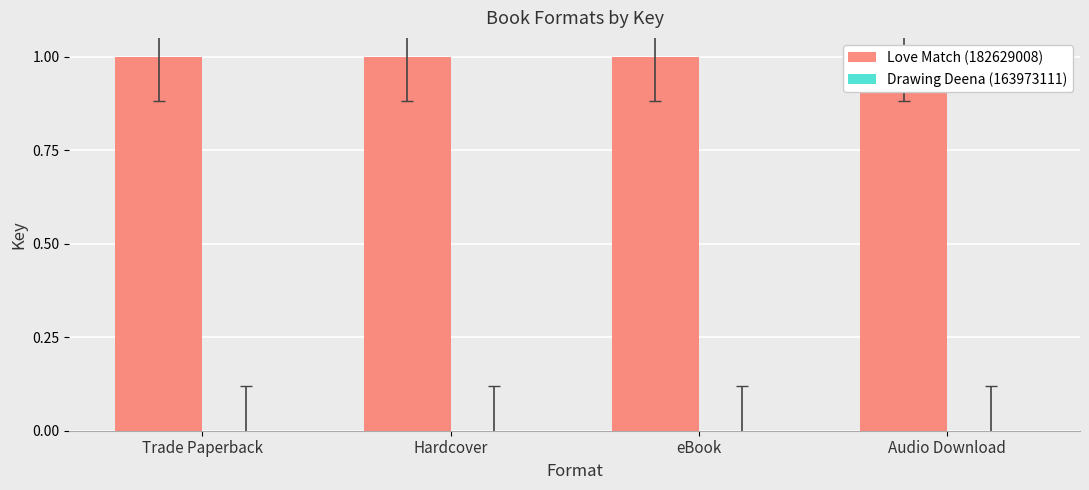

Reading left to right, transcribe all the data shown in this chart.

Love Match (182629008): Trade Paperback=1	Hardcover=1	eBook=1	Audio Download=1
Drawing Deena (163973111): Trade Paperback=0	Hardcover=0	eBook=0	Audio Download=0